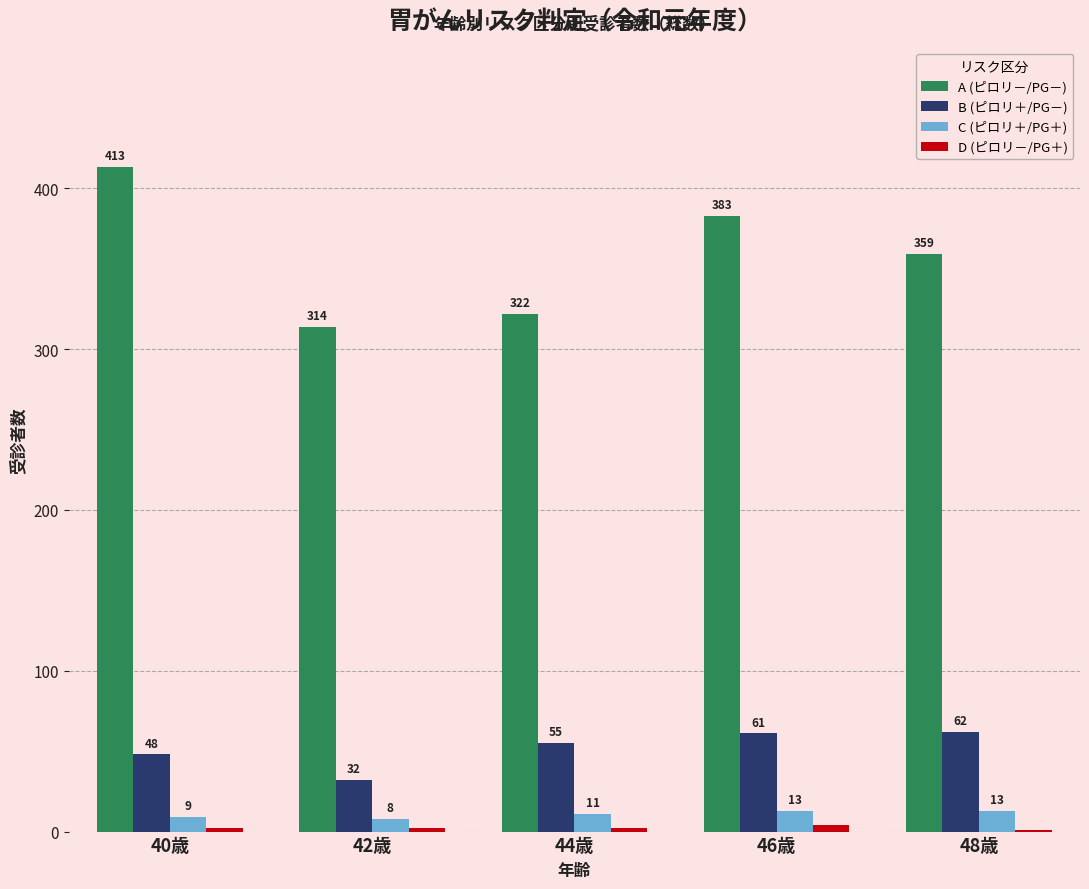

Which series changed the most between 46歳 and 48歳?

A (ピロリ－/PG－)